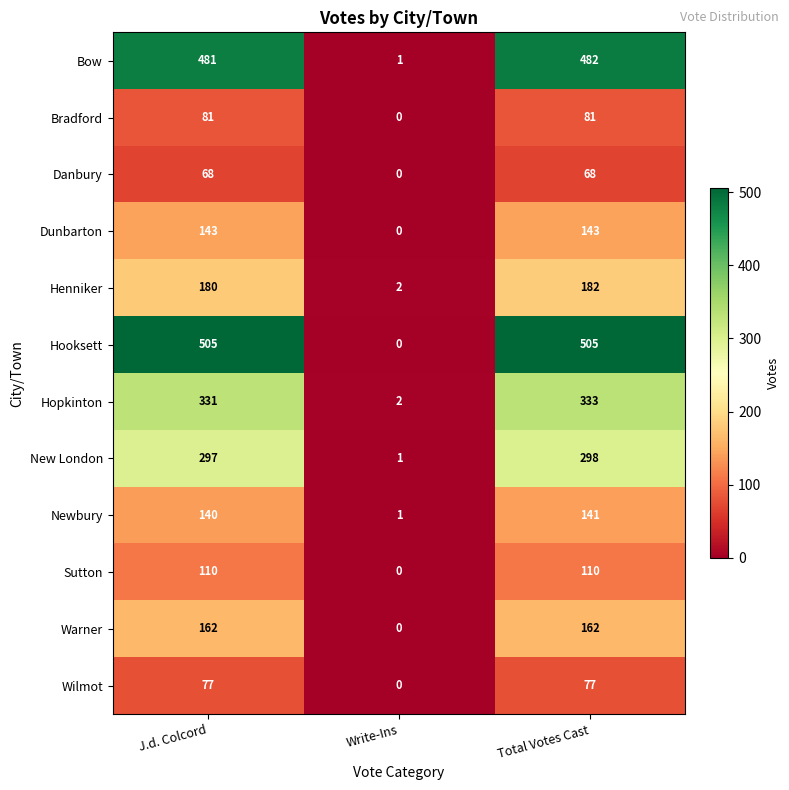

What is the maximum value shown in the chart?

505